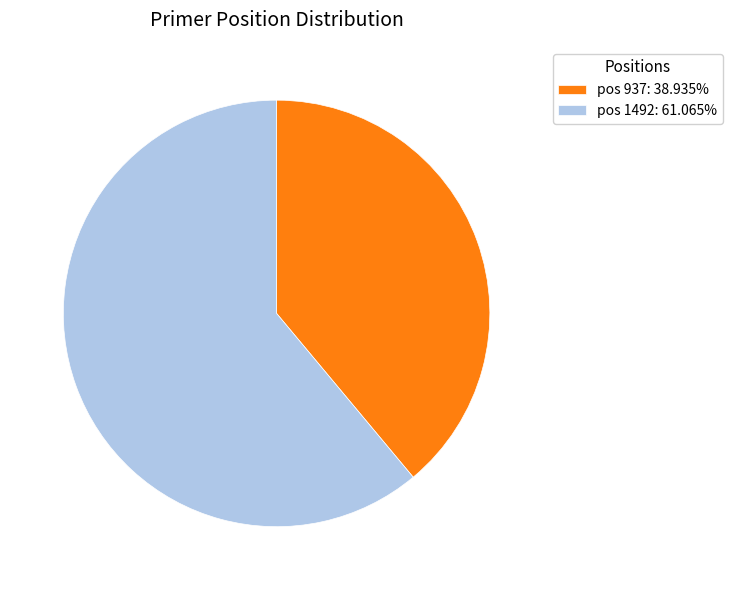

Approximately how many times larger is the value at pos 937: 38.935% compared to pos 1492: 61.065%?

0.6